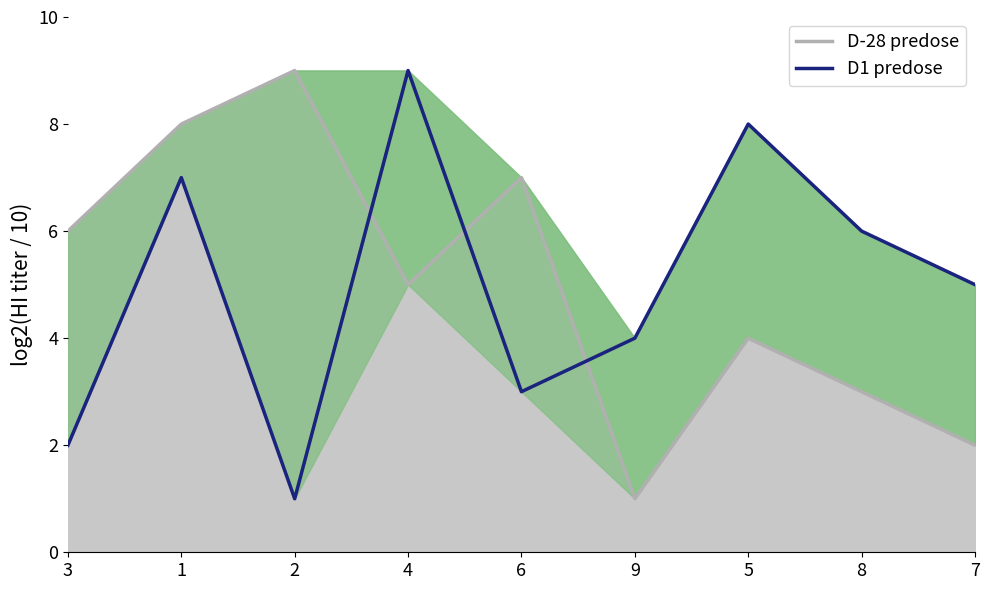

What is the label of the 4th point from the right?

9